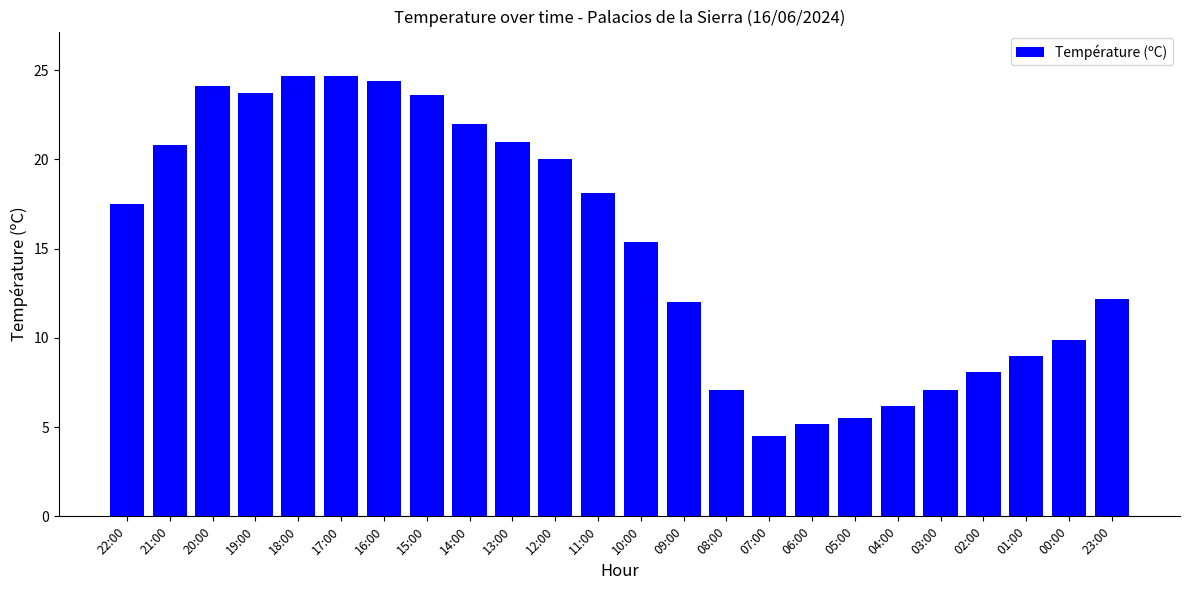

The value at 07:00 is 4.5. True or false?

True